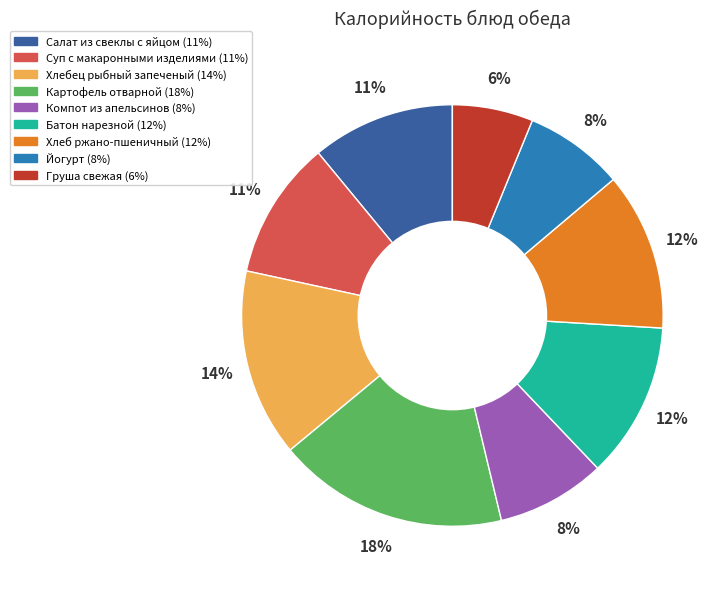

What is the smallest slice in the pie chart?

Груша свежая